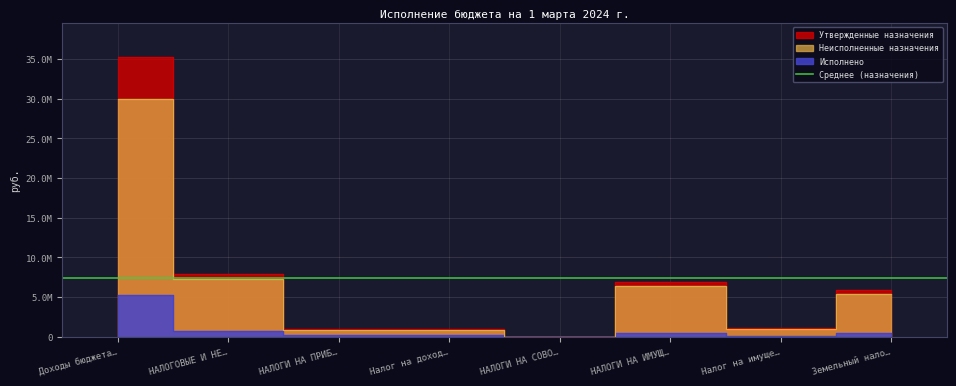

What is the total value across all series at Налог на доход…?

1990000.0